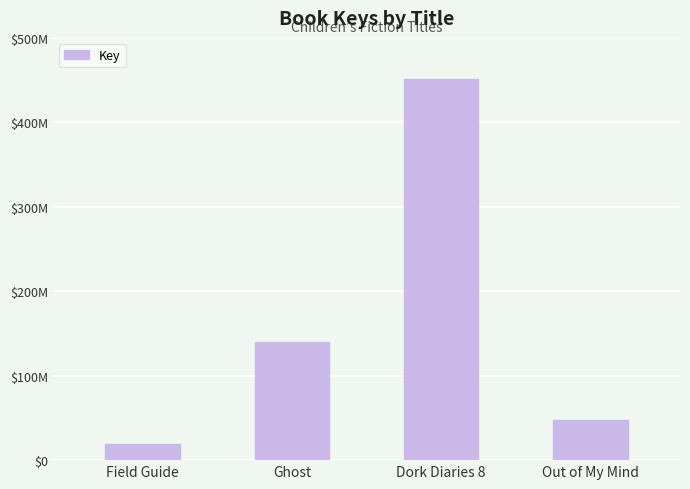

What position from the right is Out of My Mind?

1